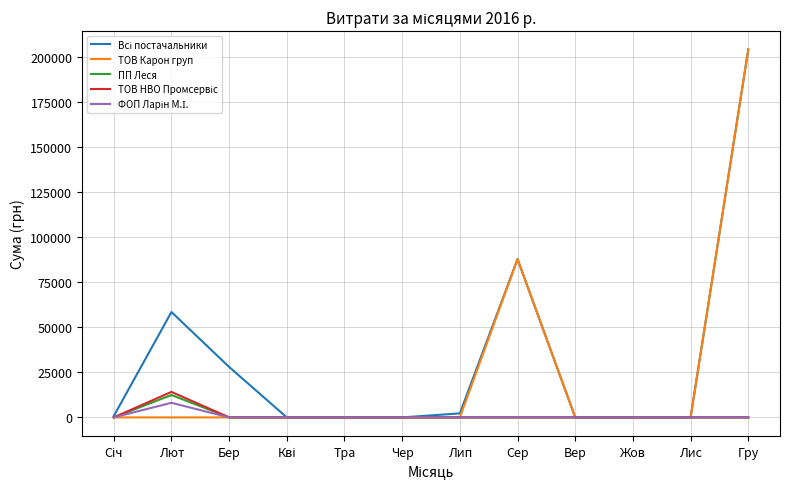

What position from the right is Лис?

2